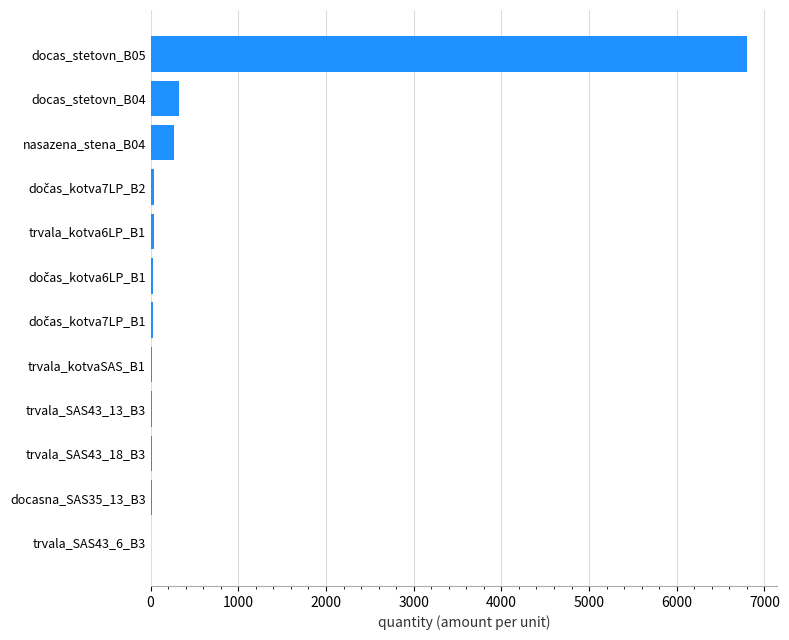

At which label is the value closest to 3405?

docas_stetovn_B04